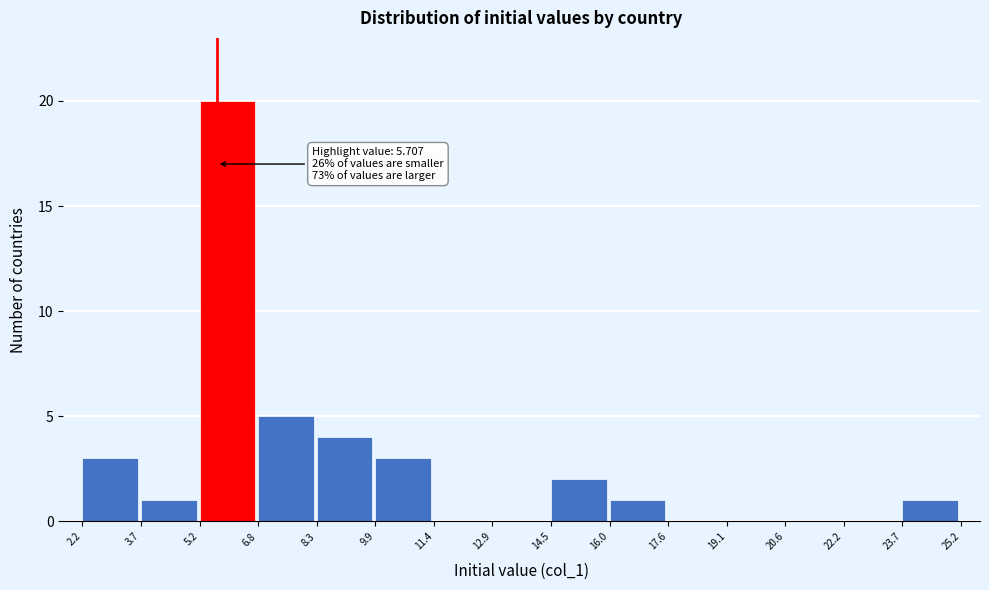

Over which range of the x-axis is the bar tallest?

5.2 to 6.8